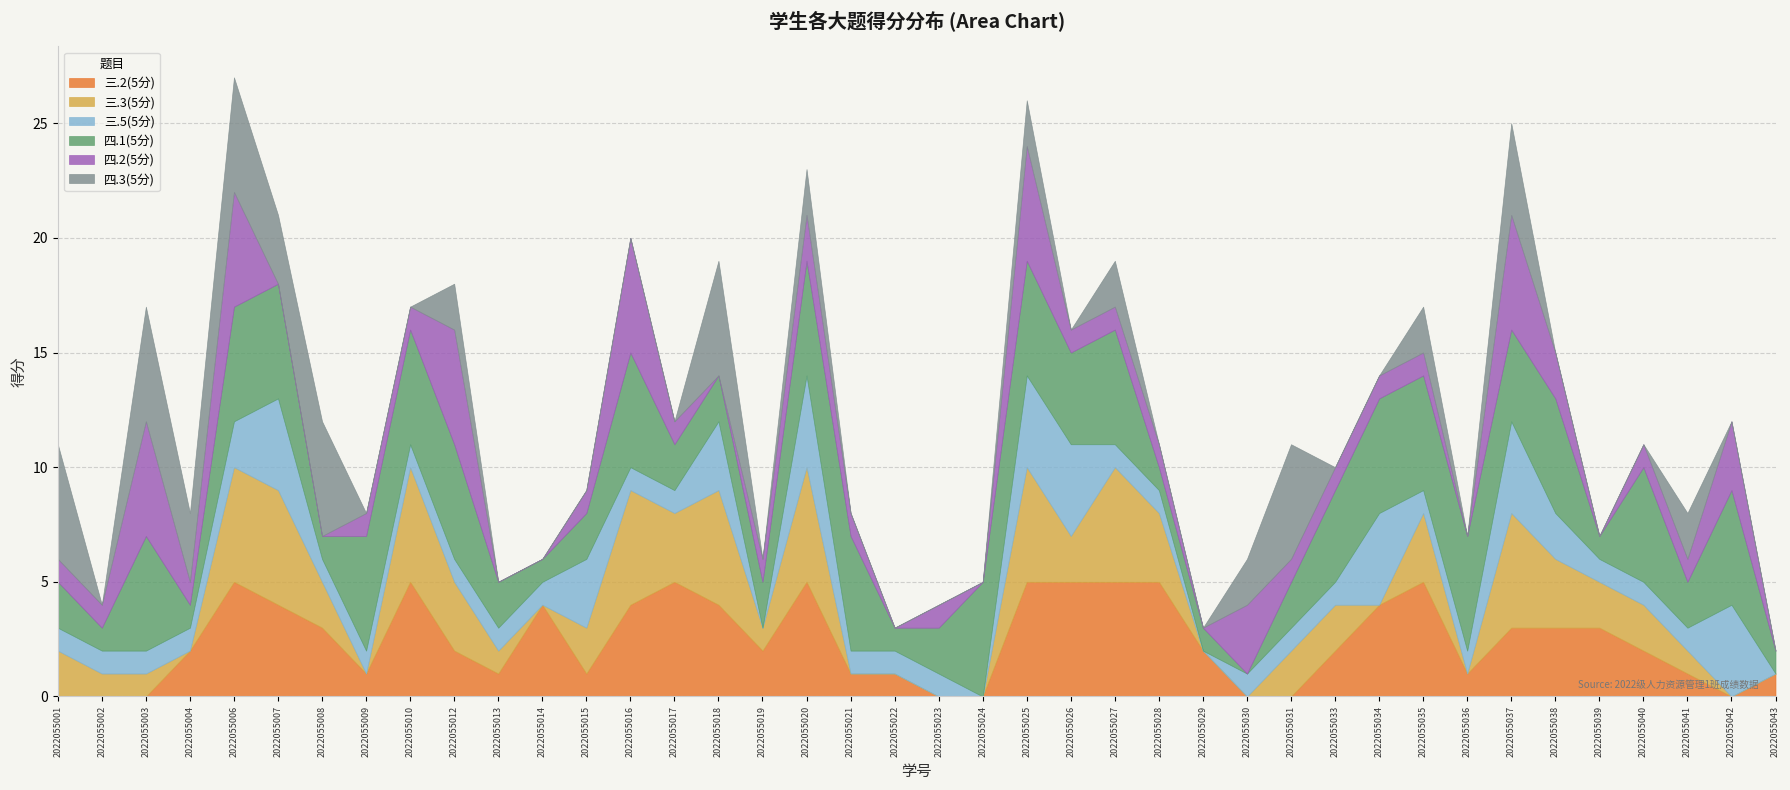

What is the total value across all series at 2022055037?

25